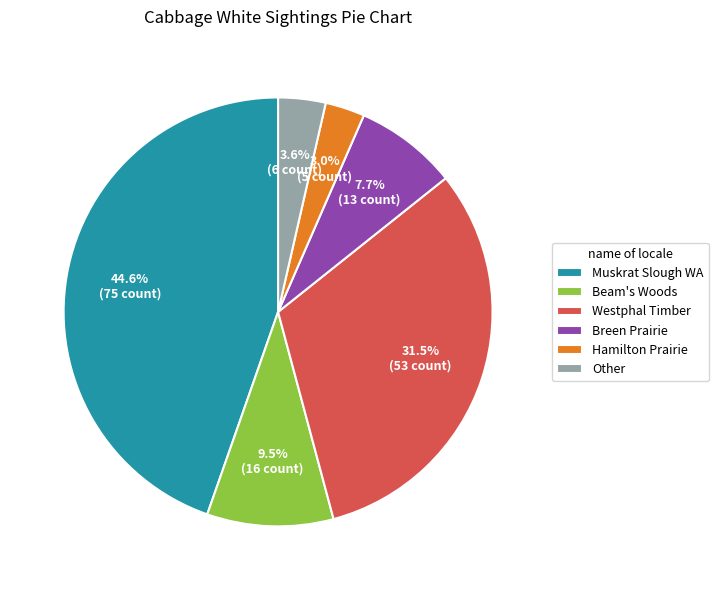

True or false: Breen Prairie accounts for 8% of the total.

True